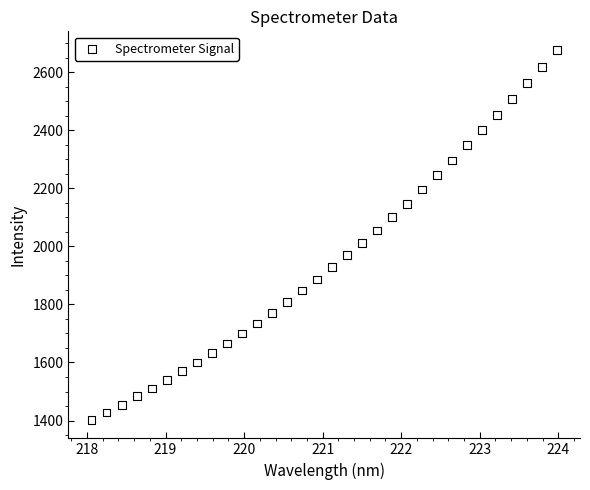

What is the range of X values (max minus min)?

5.9